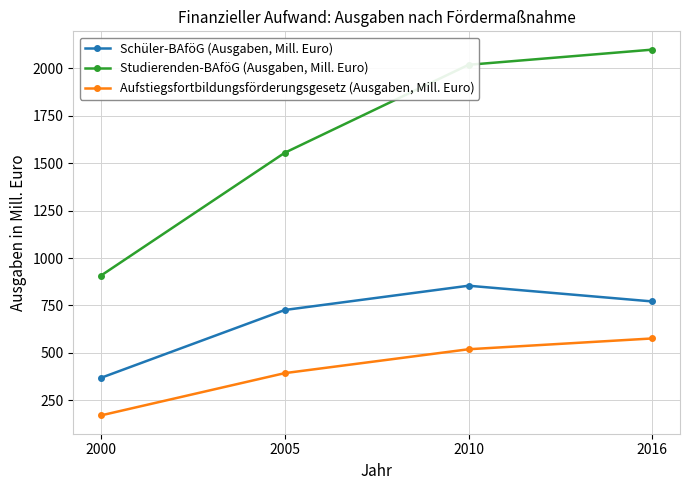

What is the value of the Schüler-BAföG (Ausgaben, Mill. Euro) point at the 3rd from the left?

854